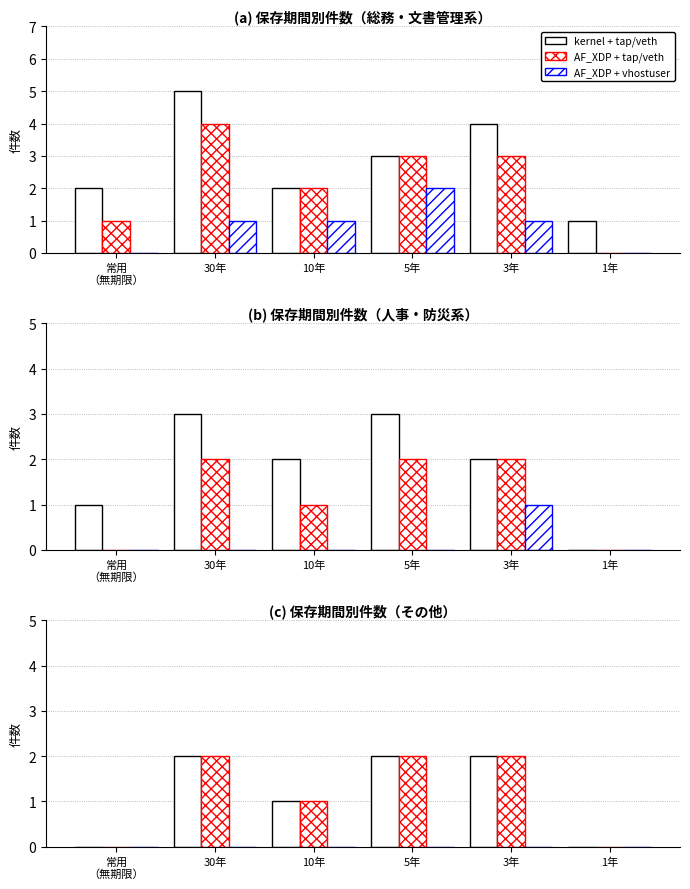

Are the bars grouped side by side (vs. stacked)?

Yes